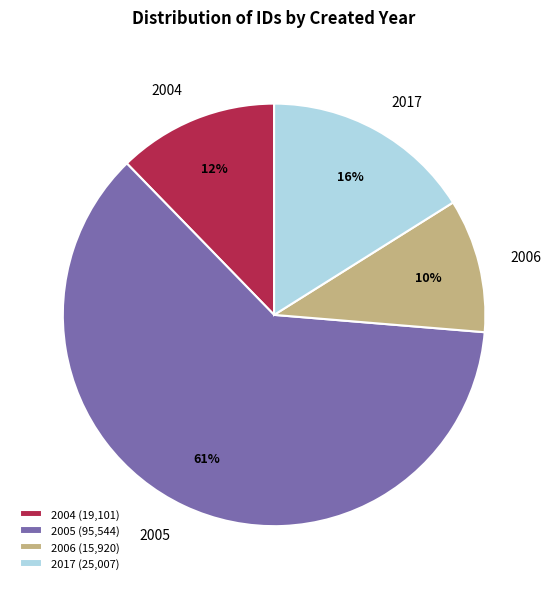

The 2017 slice represents 16% of the pie. True or false?

True